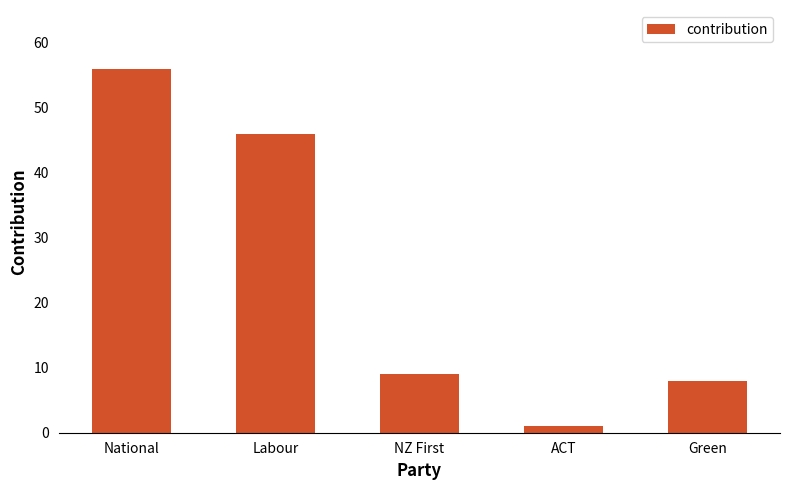

What is the difference between the values at NZ First and ACT?

8